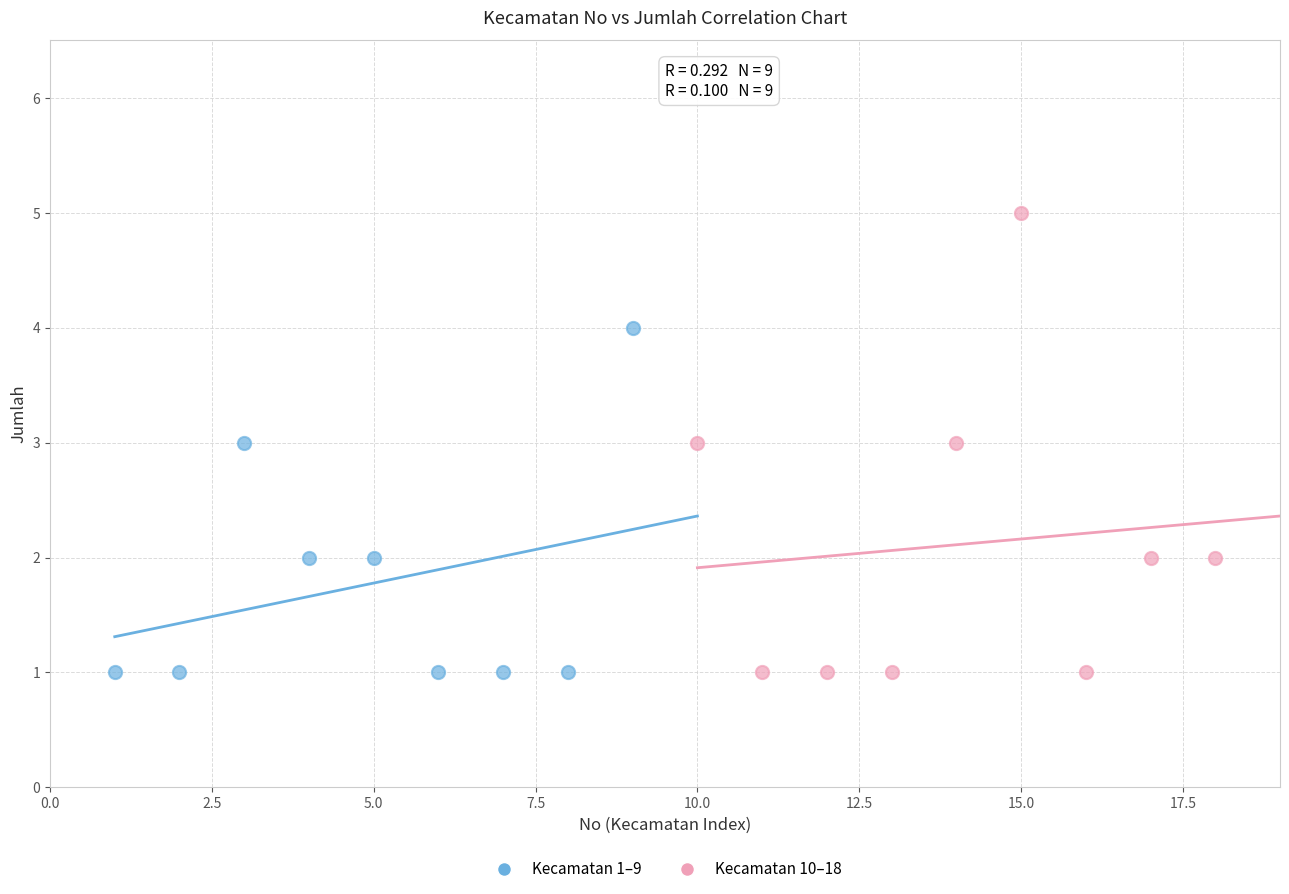

Which series contains the highest Y value?

Kecamatan 10–18